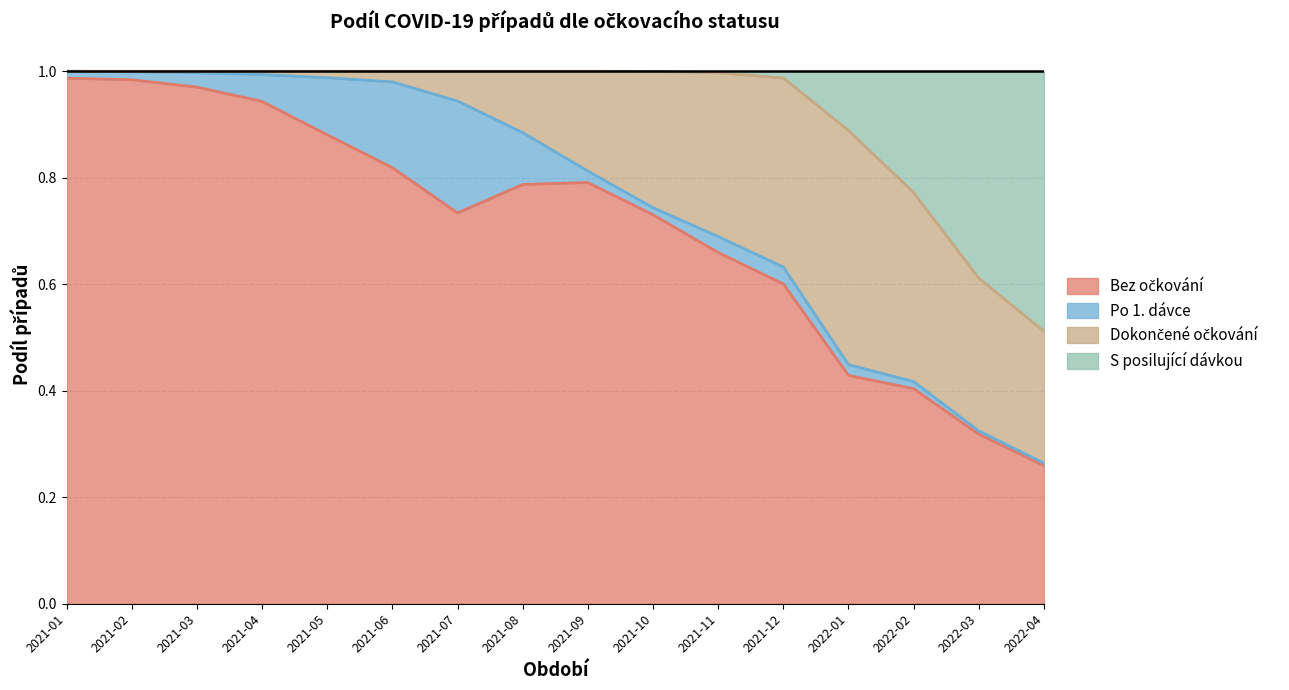

What is the difference between the Posilovac_pct values at 2021-04 and 2022-03?

0.4